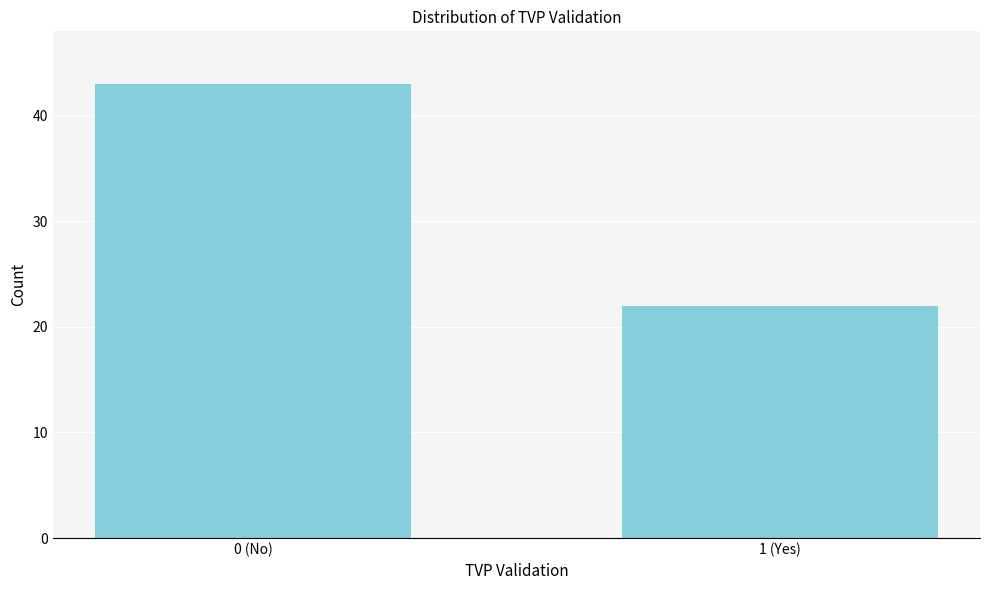

Reading left to right, extract all data points from this chart.

0 (No)=43	1 (Yes)=22